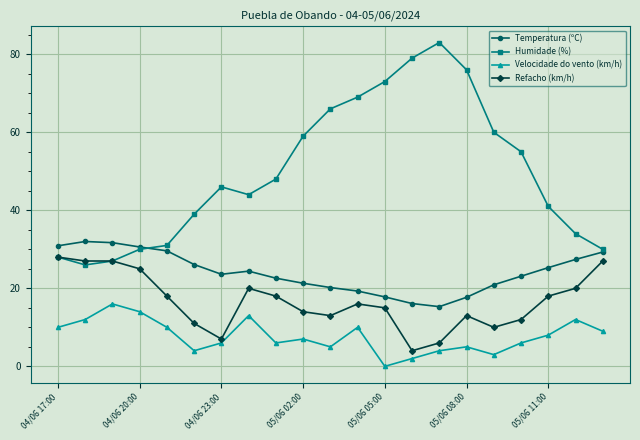

How many values in Velocidade do vento (km/h) are above zero?

20